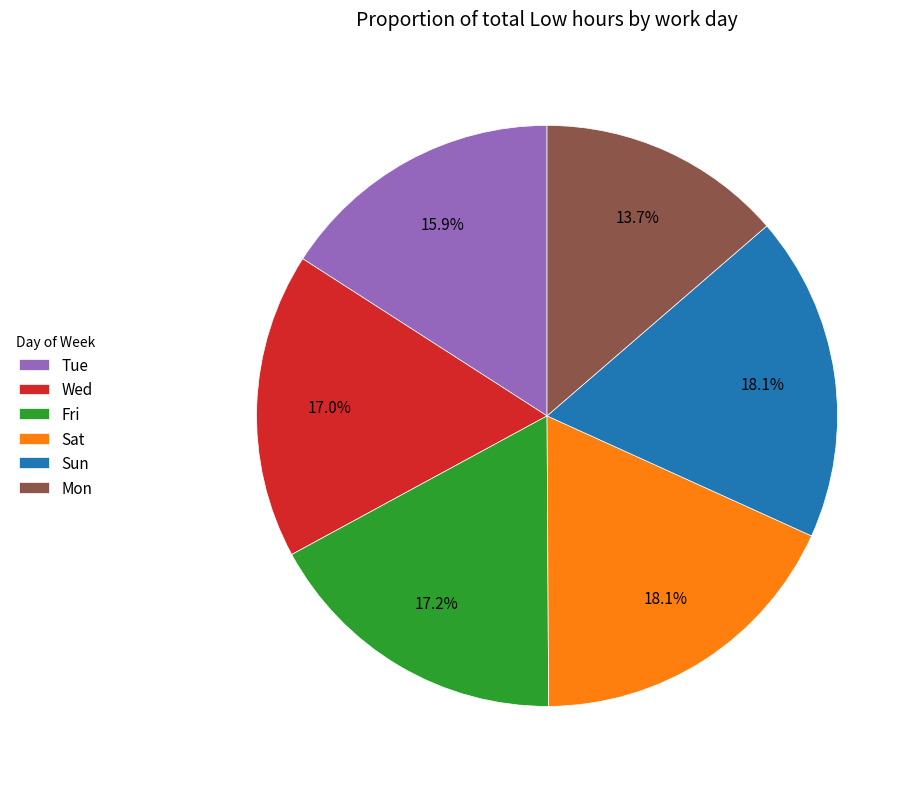

How many slices are in this pie chart?

6